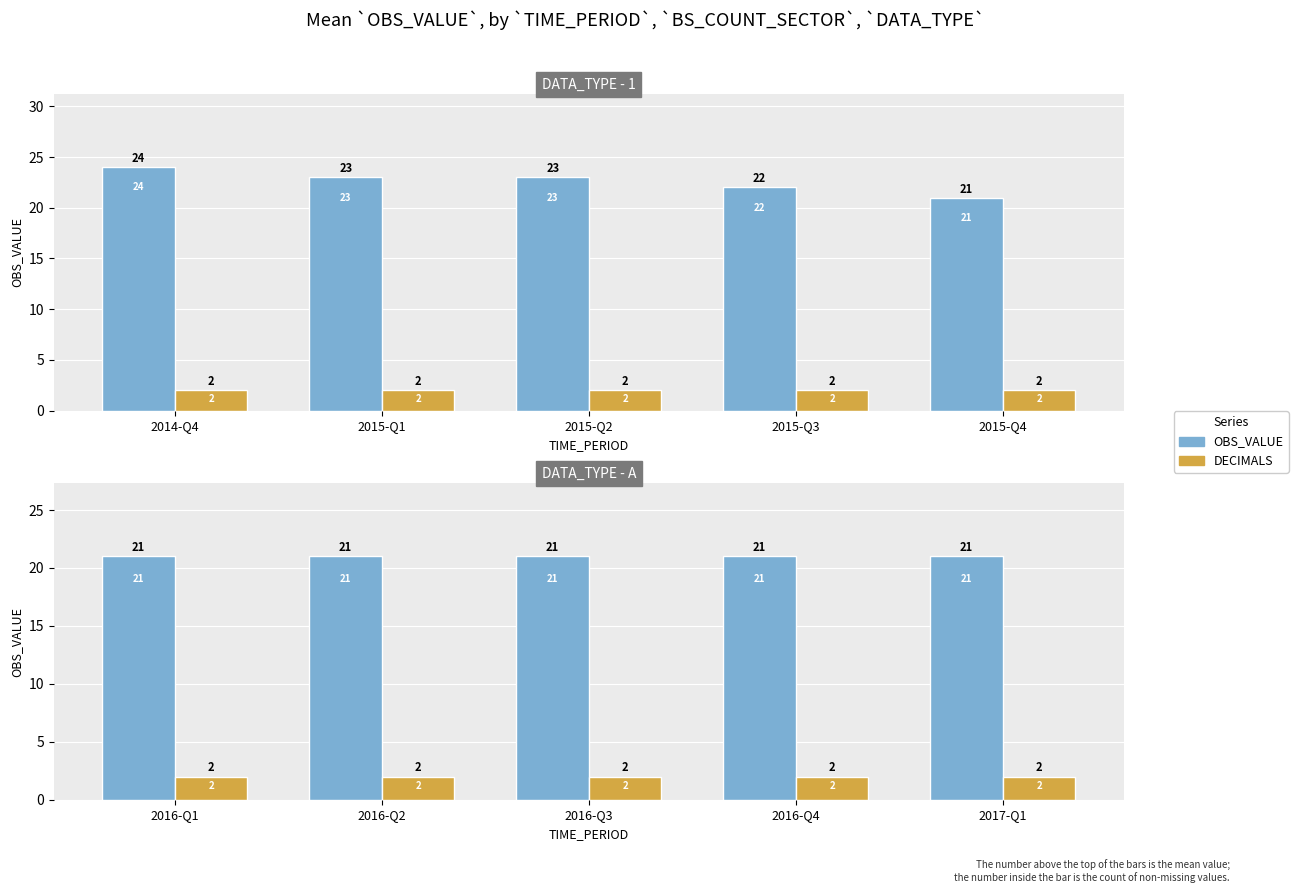

The DECIMALS series shows 0 at 2016-Q4. True or false?

False